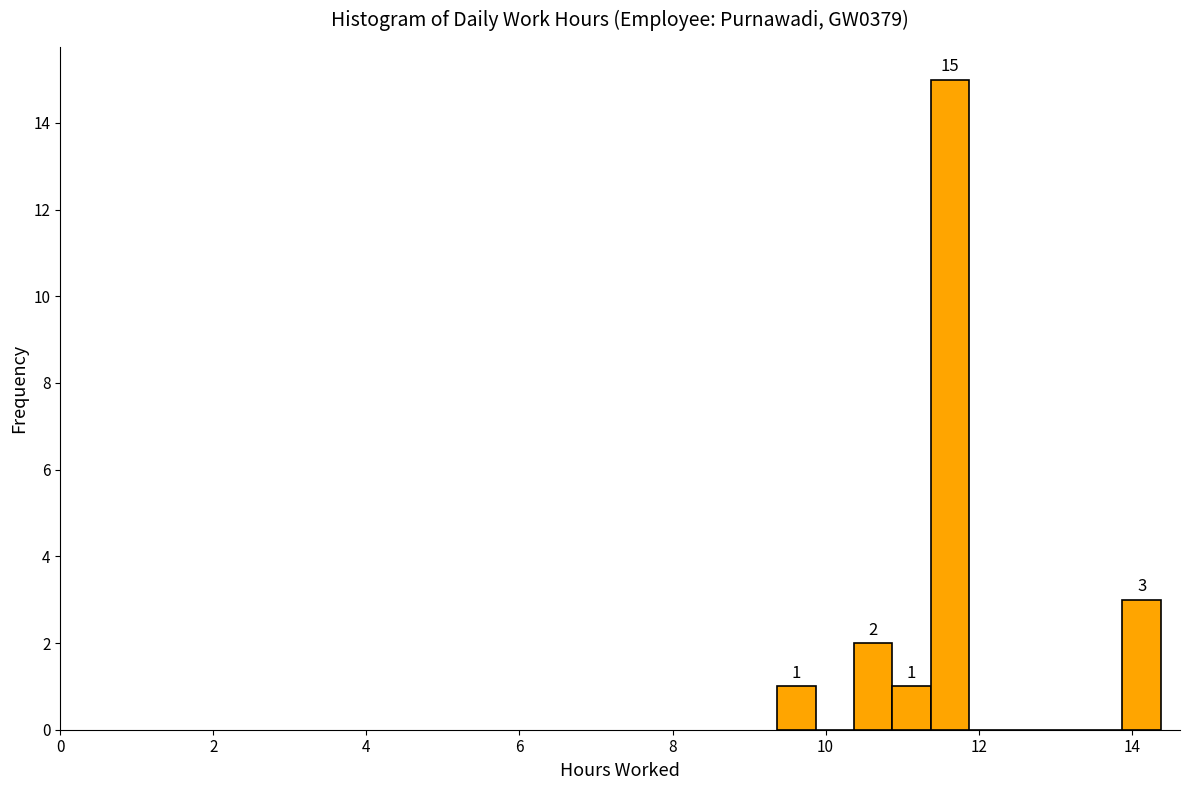

Read against the x-axis, roughly where is the centre of the tallest bar?

11.6